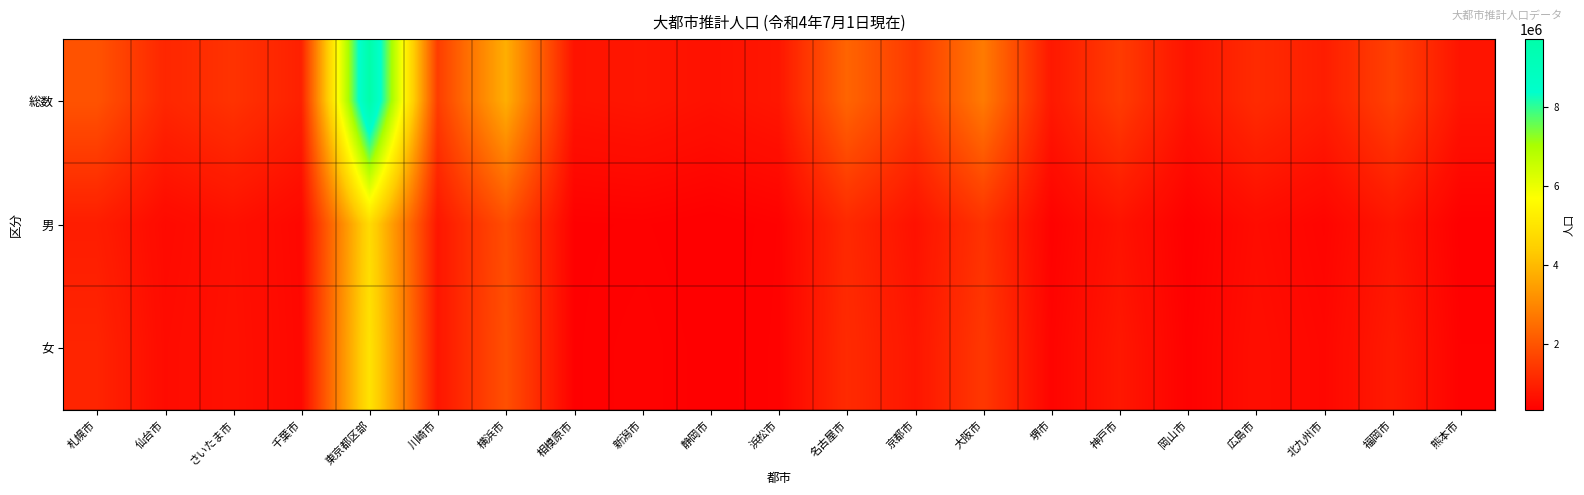

What is the maximum value shown in the chart?

9714254